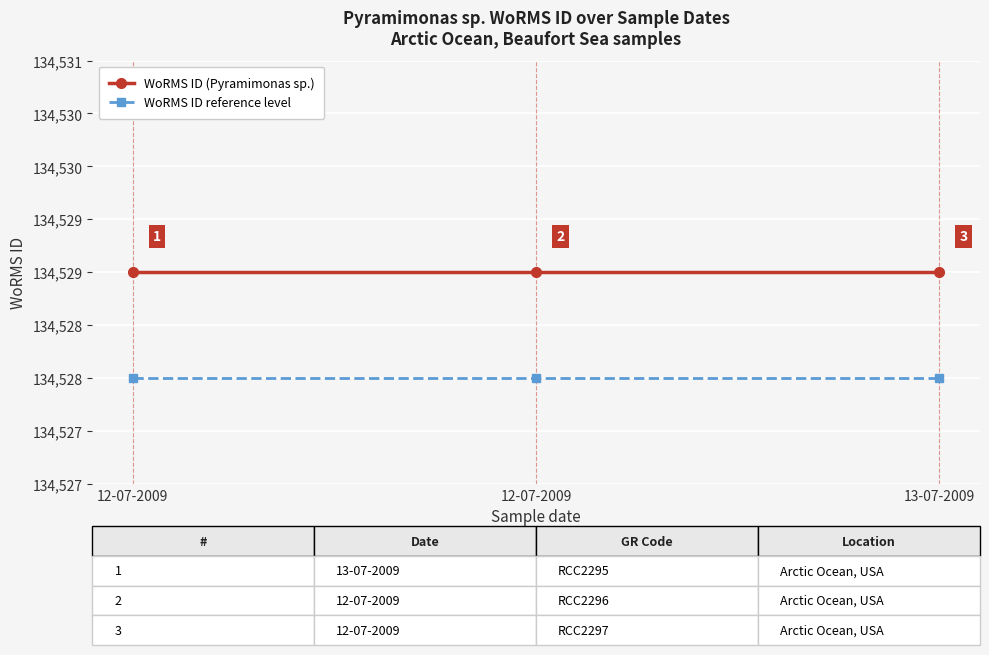

What is the label of the 1st point from the left?

12-07-2009